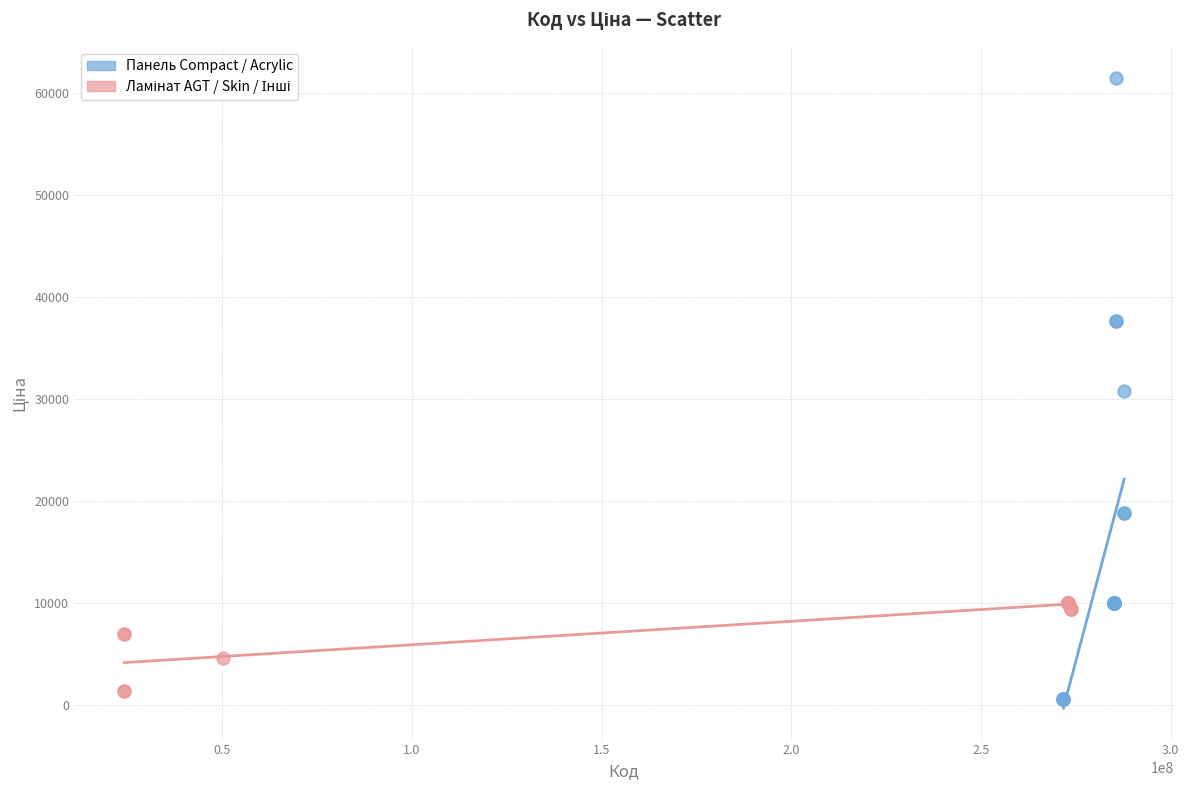

Which series reaches the maximum Y coordinate?

Панель Compact / Acrylic